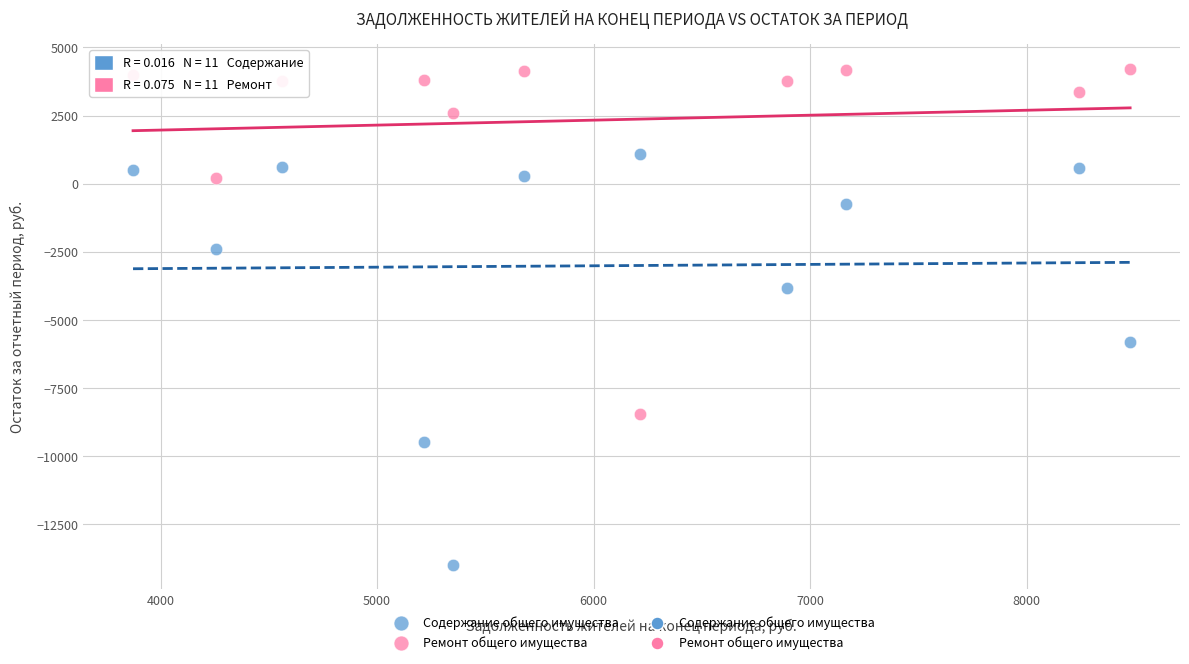

Which series has the largest Y range (max minus min)?

Содержание общего имущества